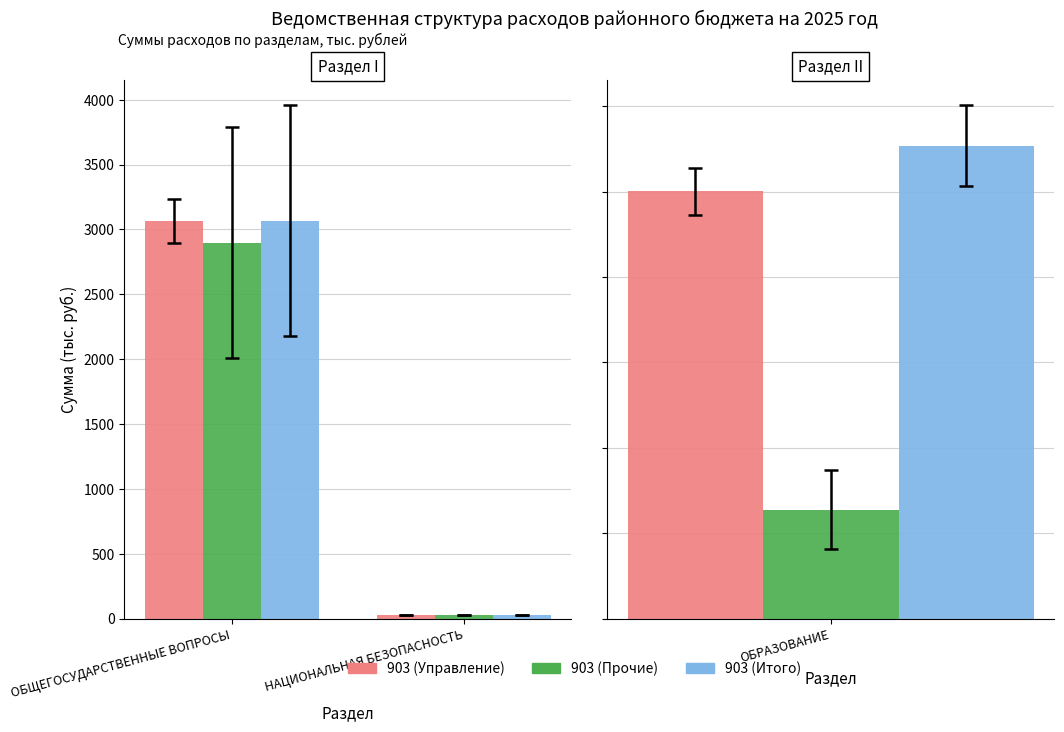

Is it true that 903 (Итого) equals 5.0 at НАЦИОНАЛЬНАЯ БЕЗОПАСНОСТЬ?

False